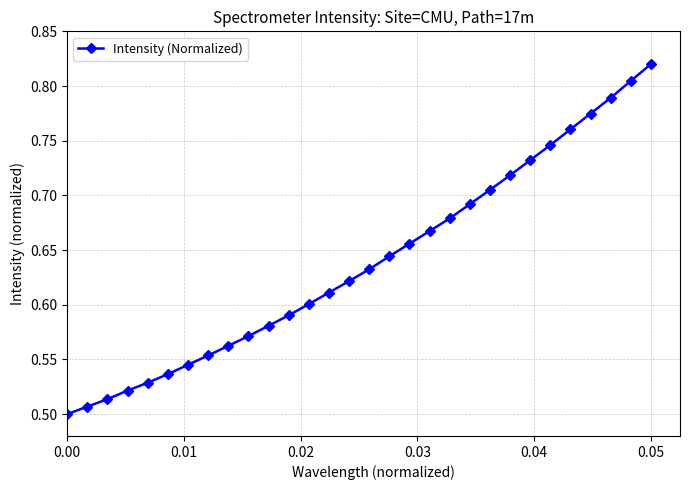

What is the sum of all values?

19.2